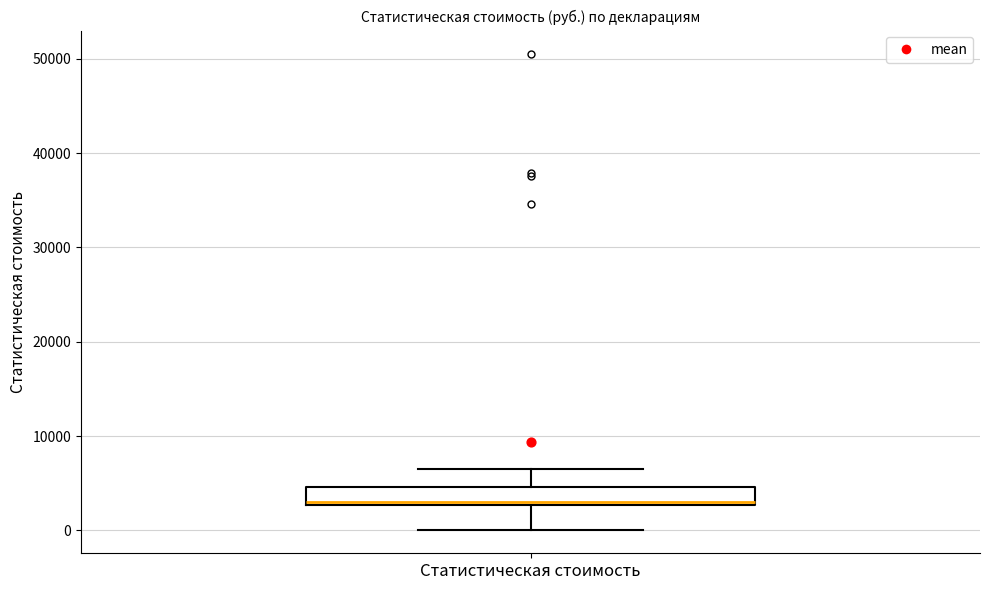

Transcribe this box plot: give where the median line is, the range the box spans, and where the two whiskers end, as read against the y-axis. The values are not printed on the chart, so give them approximately, as read against the axis.

median 3000 (just above the box's lower edge), box 3000 to 5000, whiskers 0 to 7000